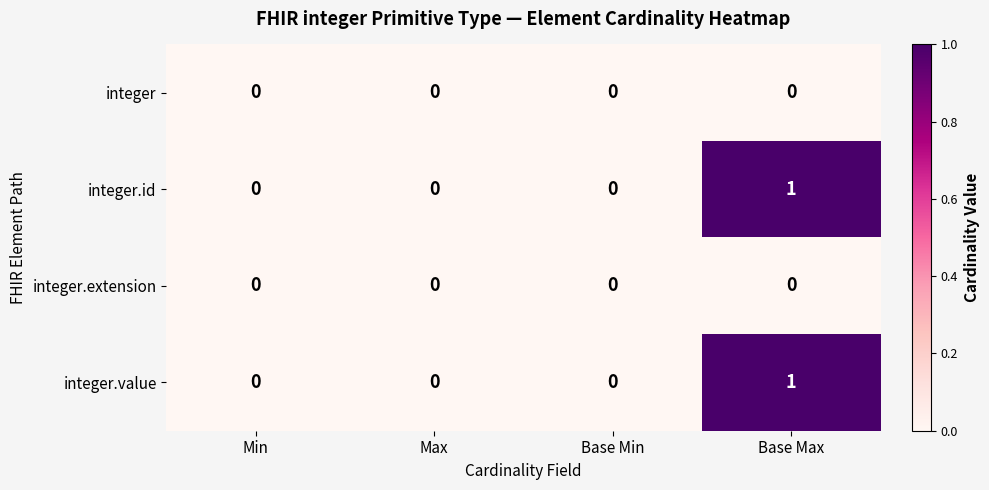

The integer.extension series shows 0 at Min. True or false?

True